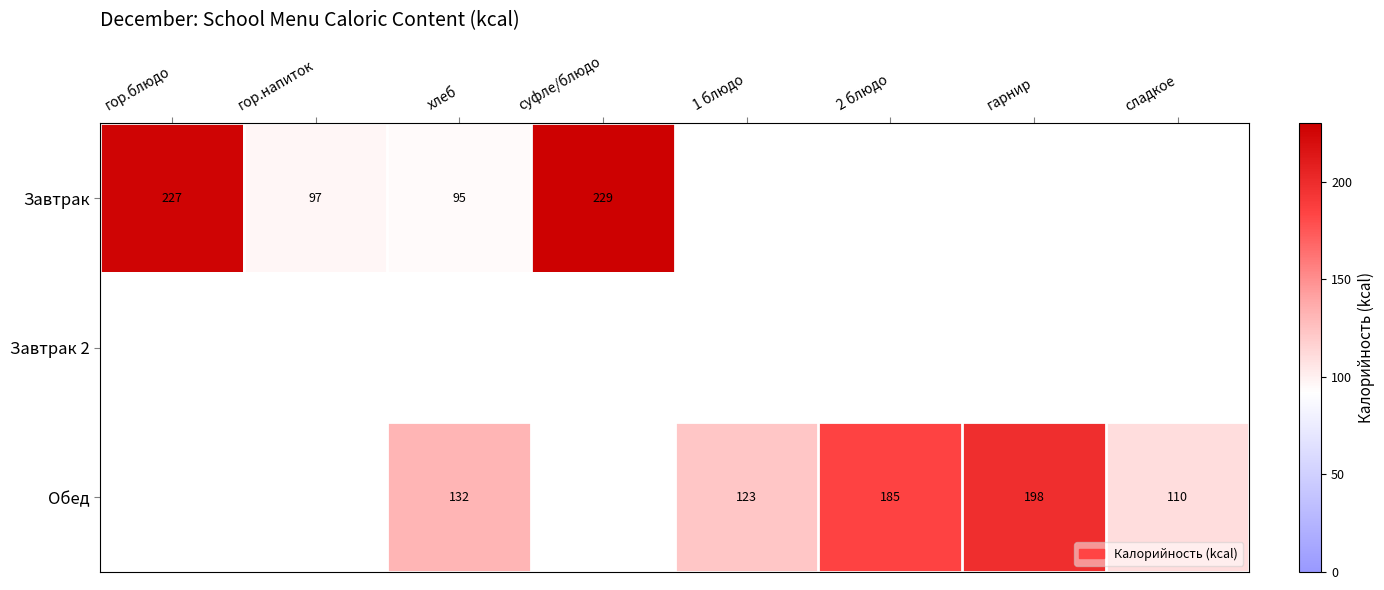

Which label corresponds to the largest value in the chart?

суфле/блюдо